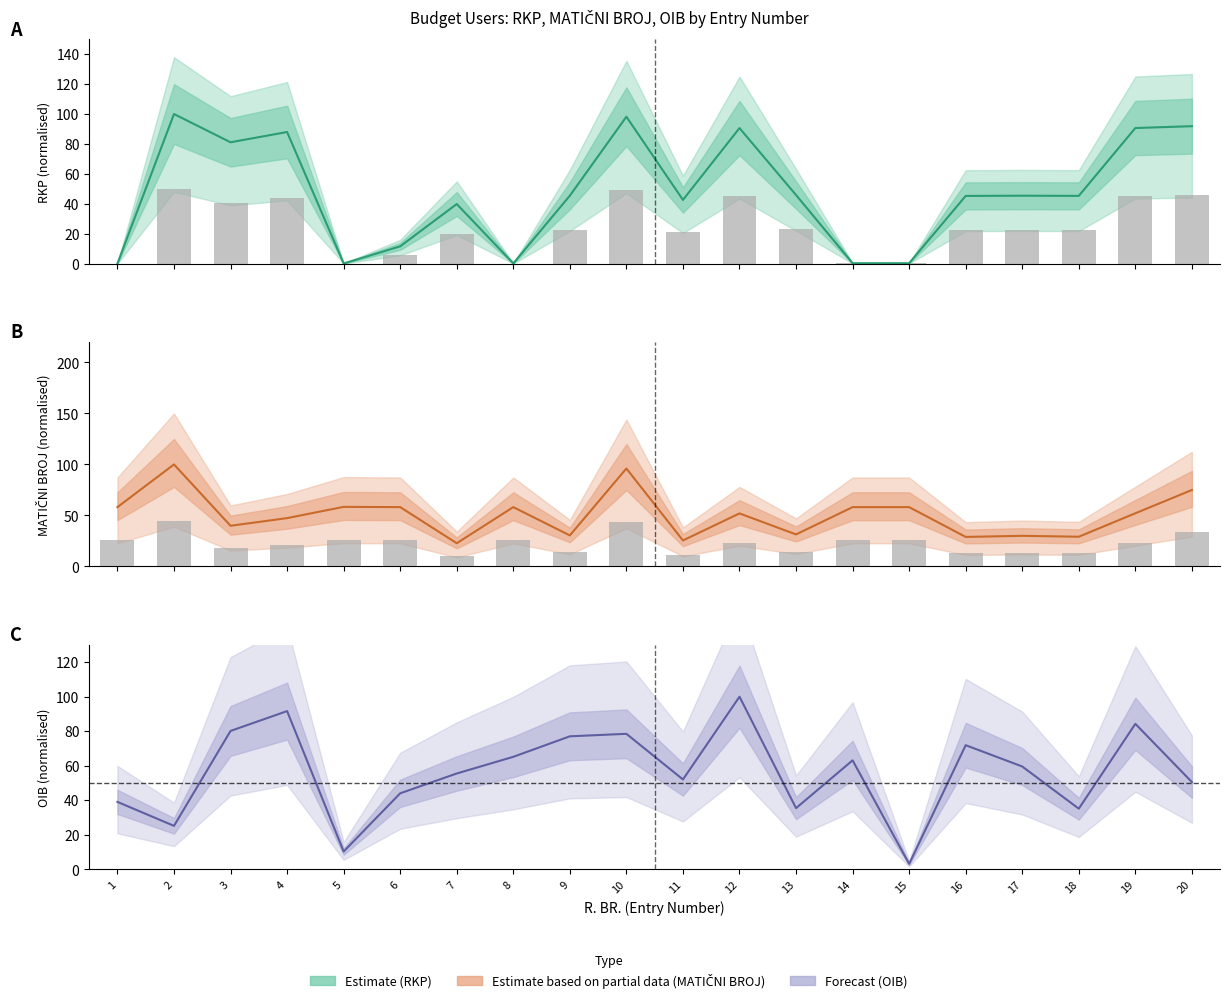

What is the difference between the OIB values at 8 and 18?

30.0